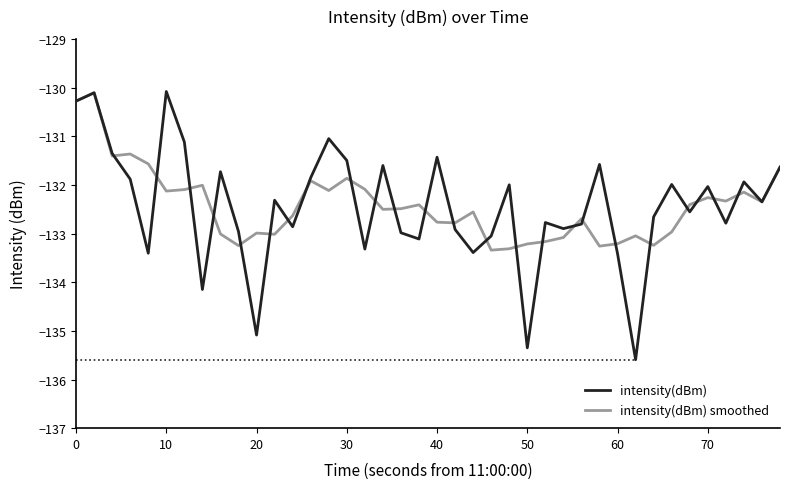

Which series has the largest range (max minus min)?

intensity(dBm)